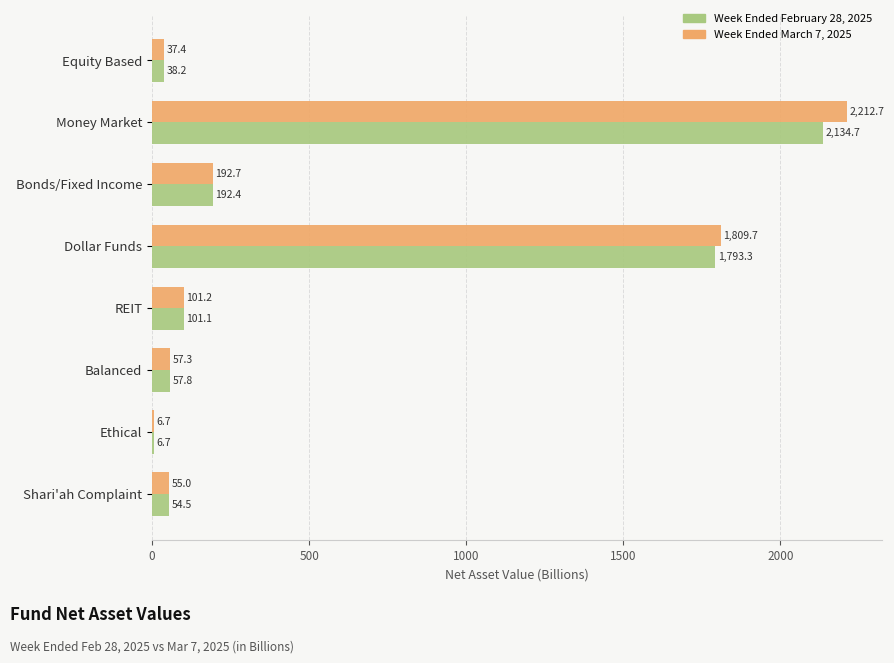

What is the maximum value for Week Ended February 28, 2025?

2134.7